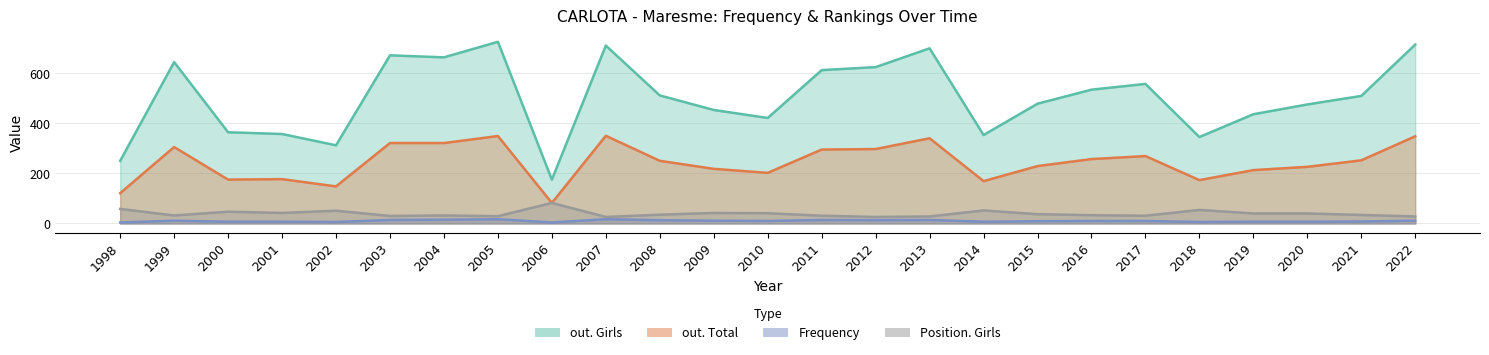

At which category is the sum across all series the highest?

2005